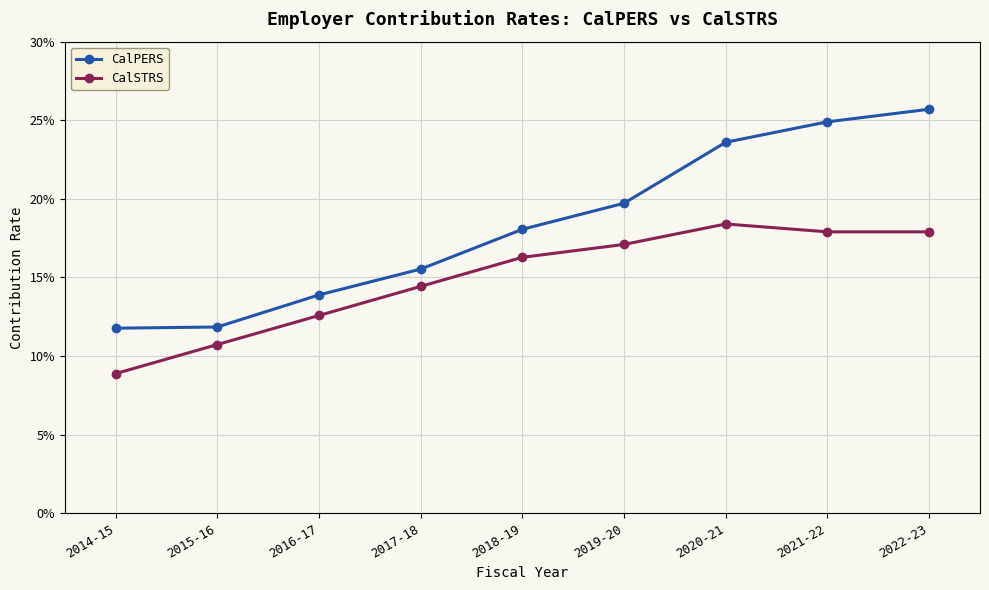

Is it true that CalPERS equals 0.2 at 2020-21?

True